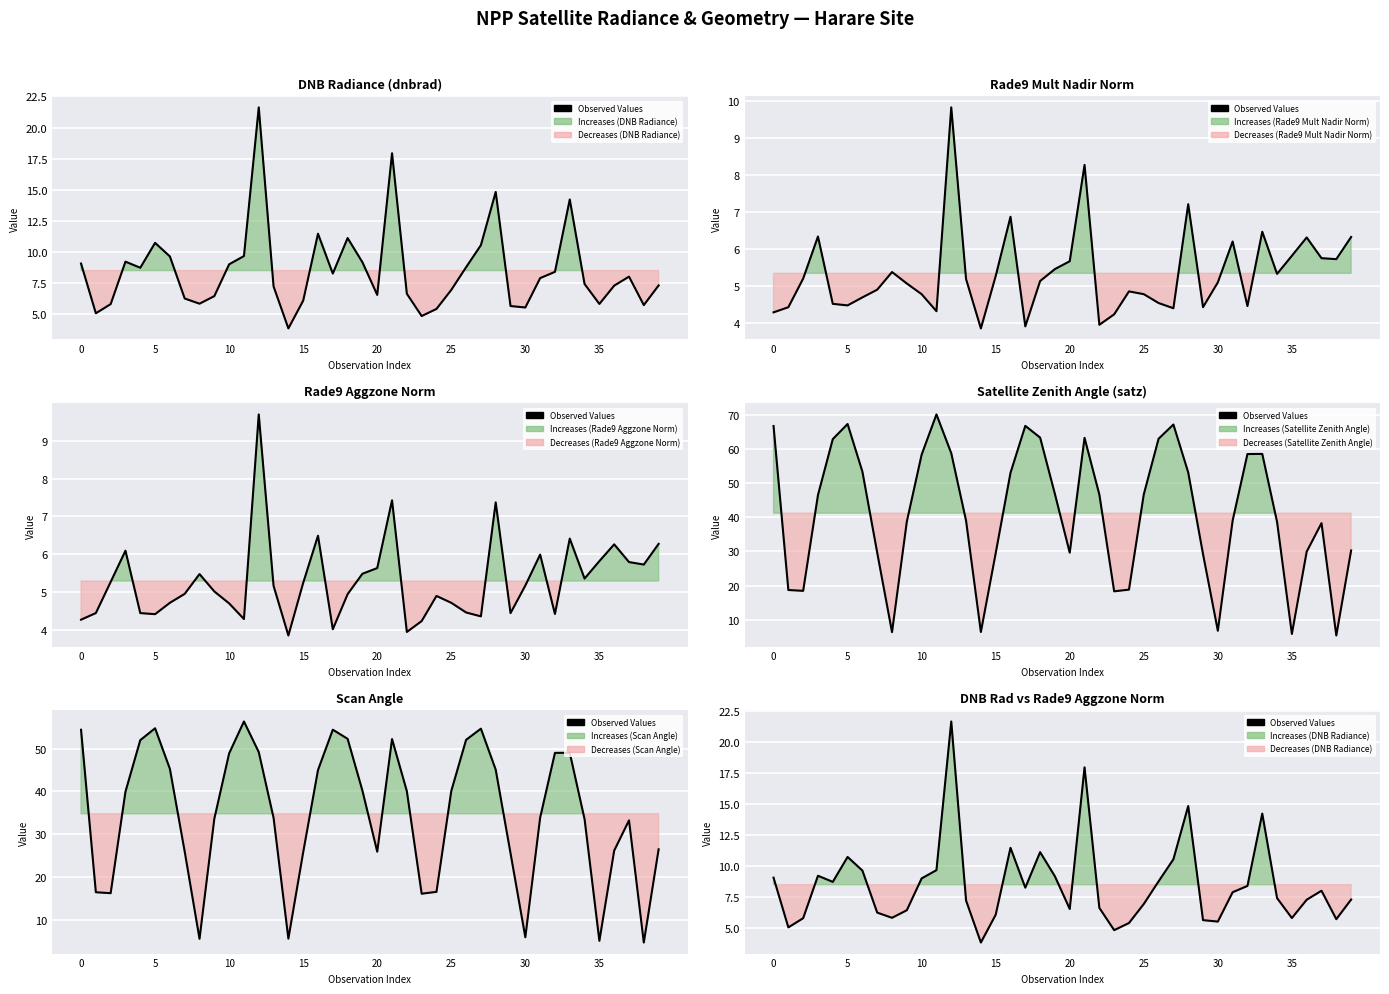

What is the sum of all values?

339.9